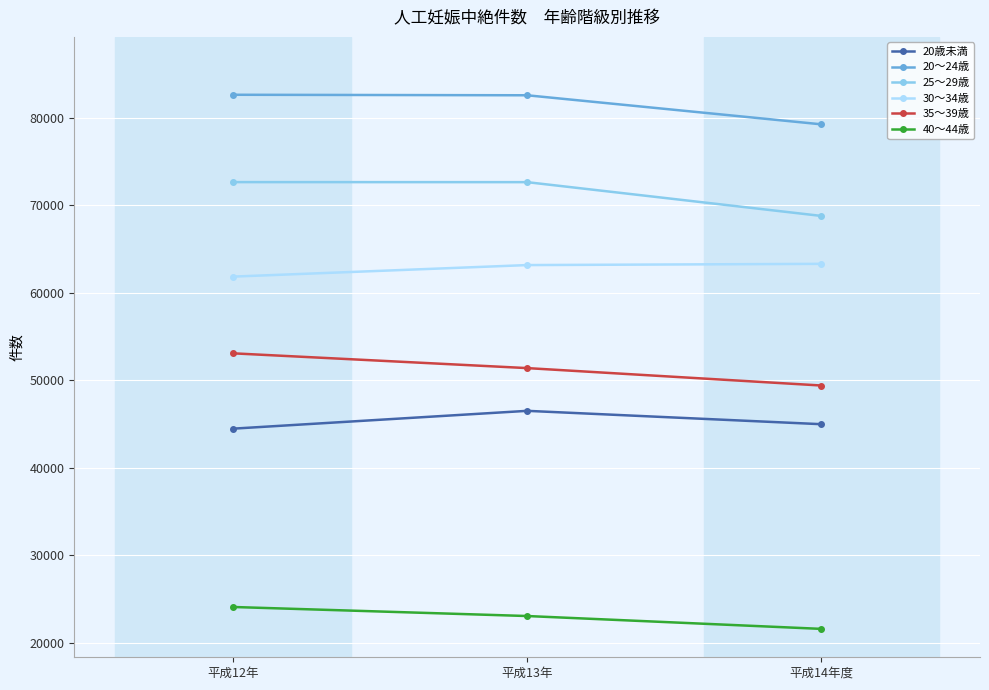

At how many categories does at least one series exceed 50202?

3